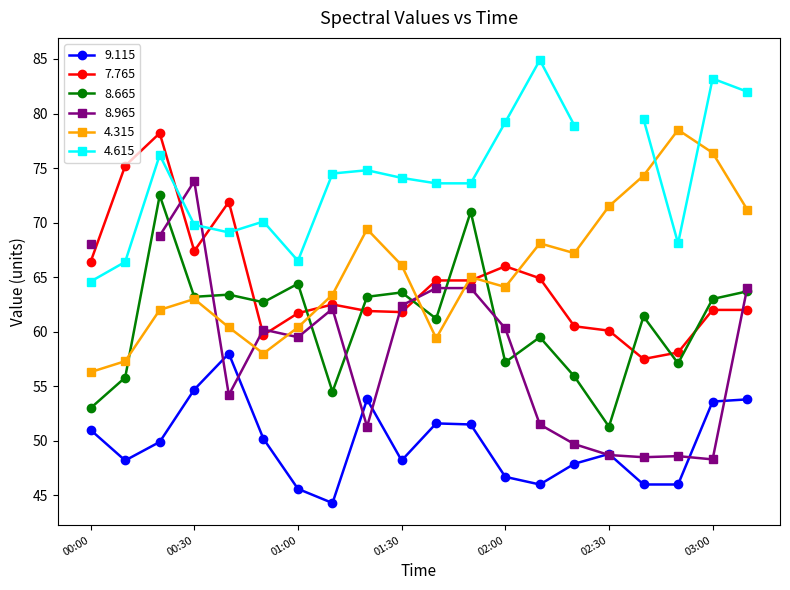

How many data points in 4.315 are above 65?

9